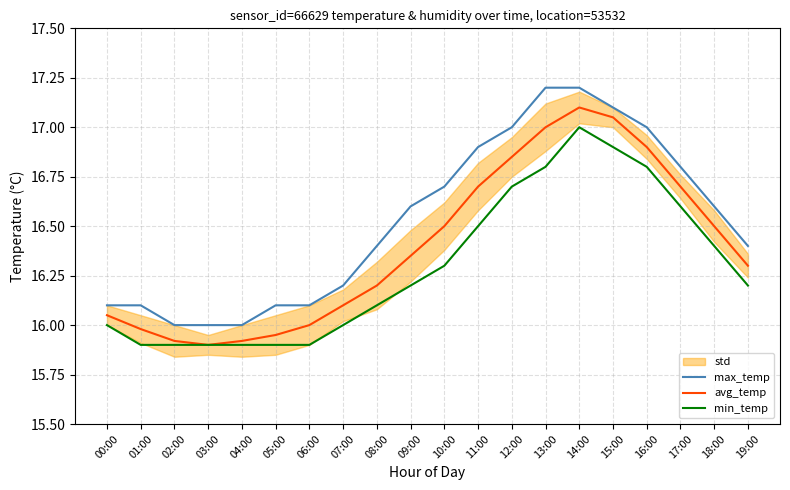

True or false: avg_temp has more than 0 interior local peaks.

True